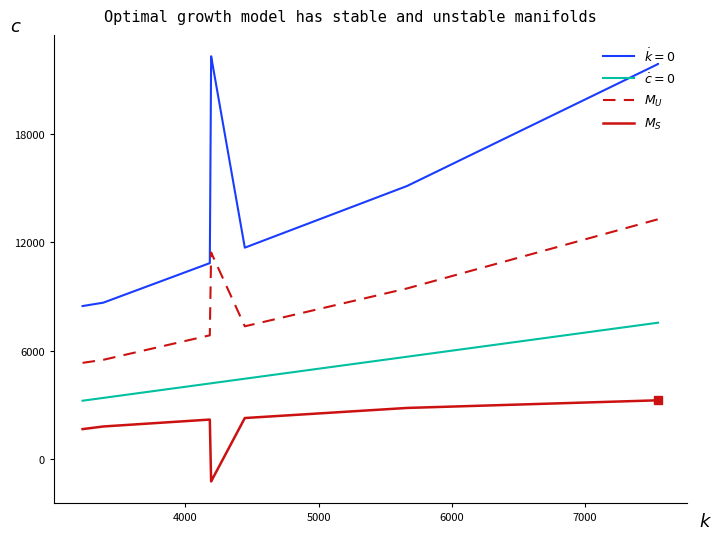

True or false: $\dot{c}=0$ has more than 2 interior local peaks.

False